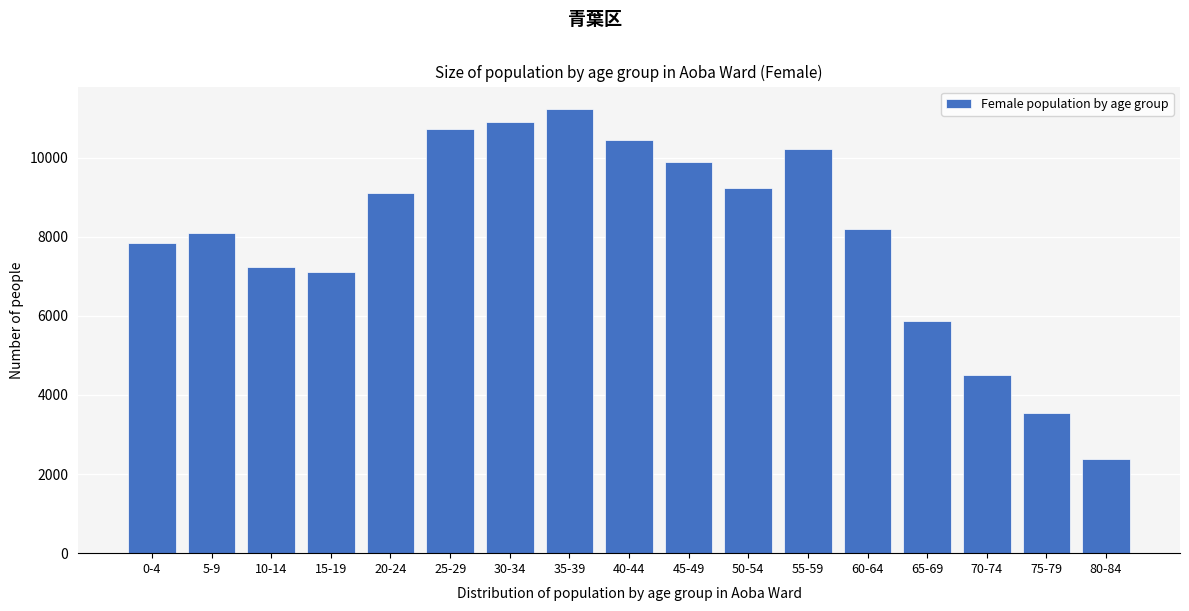

Reading right to left, extract all data points from this chart.

80-84=2373	75-79=3532	70-74=4515	65-69=5880	60-64=8193	55-59=10205	50-54=9234	45-49=9876	40-44=10456	35-39=11234	30-34=10890	25-29=10728	20-24=9111	15-19=7105	10-14=7222	5-9=8106	0-4=7842